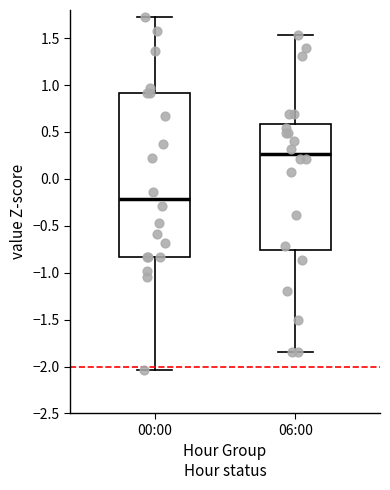

Comparing the boxes themselves (not the whiskers), which one is the tallest?

00:00